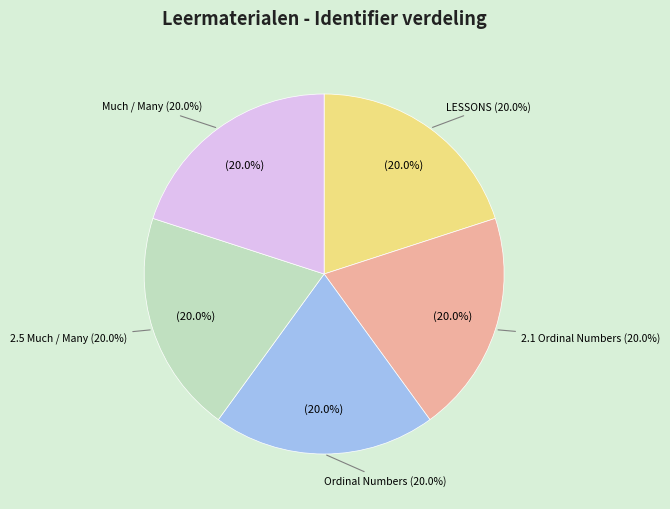

What portion of the pie excludes Ordinal Numbers?

80.0%